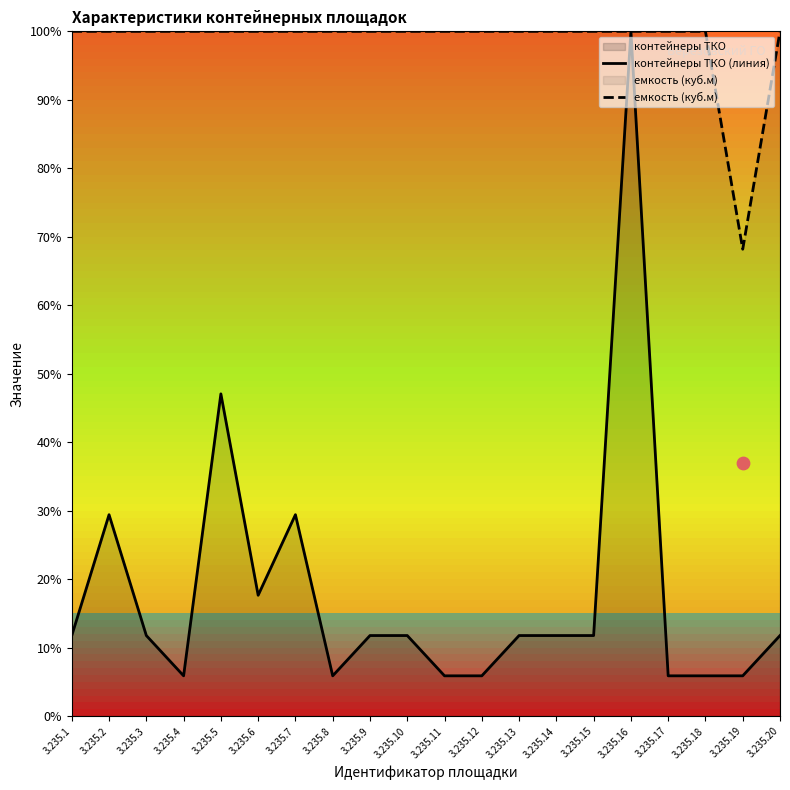

Which series has the largest Y range (max minus min)?

контейнеры ТКО (линия)